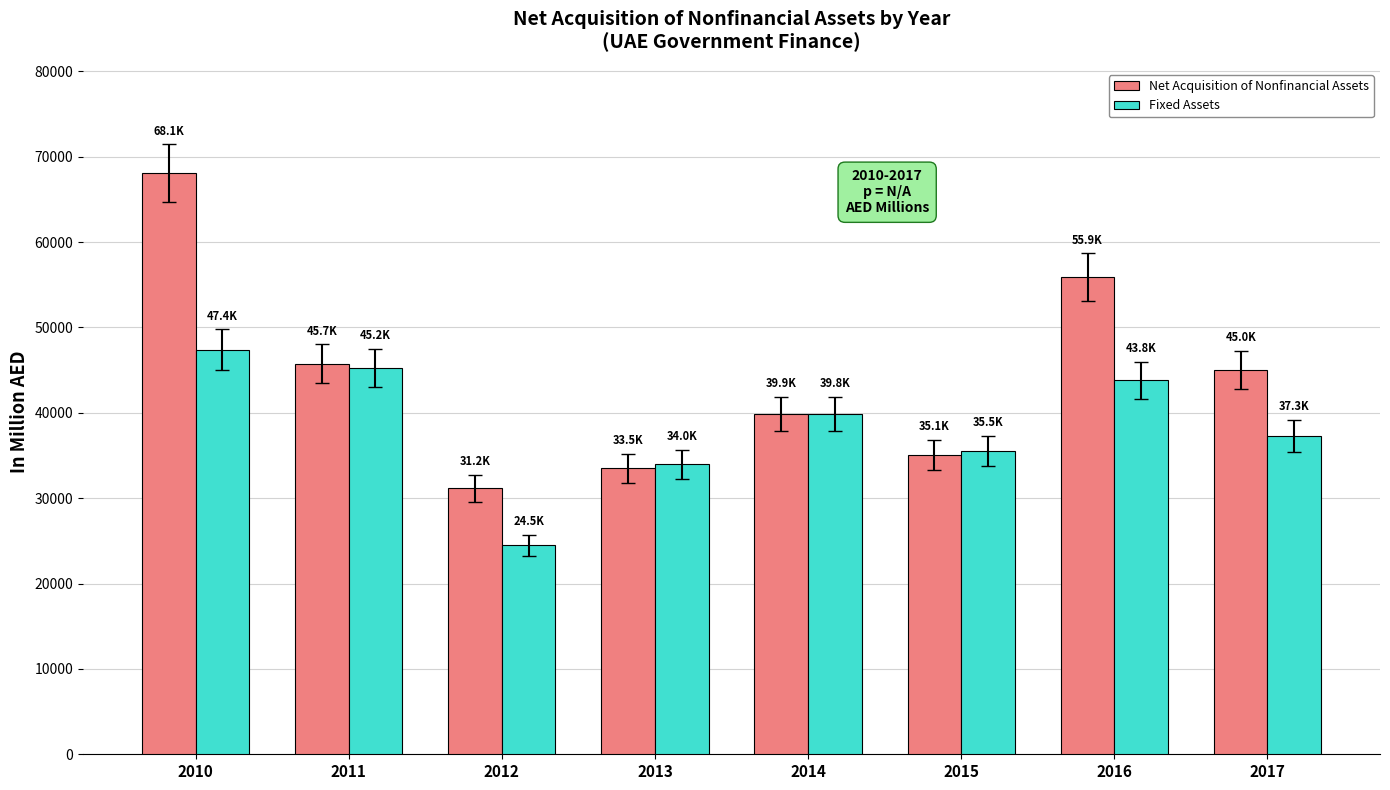

What is the total value across all series at 2011?

90974.9